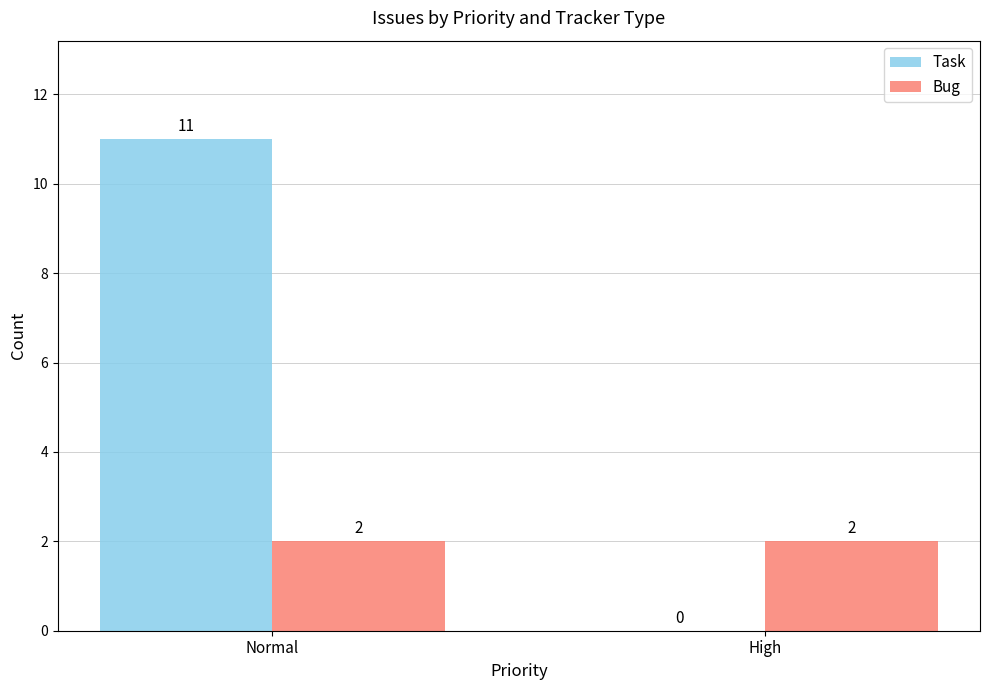

At which category is the sum across all series the highest?

Normal